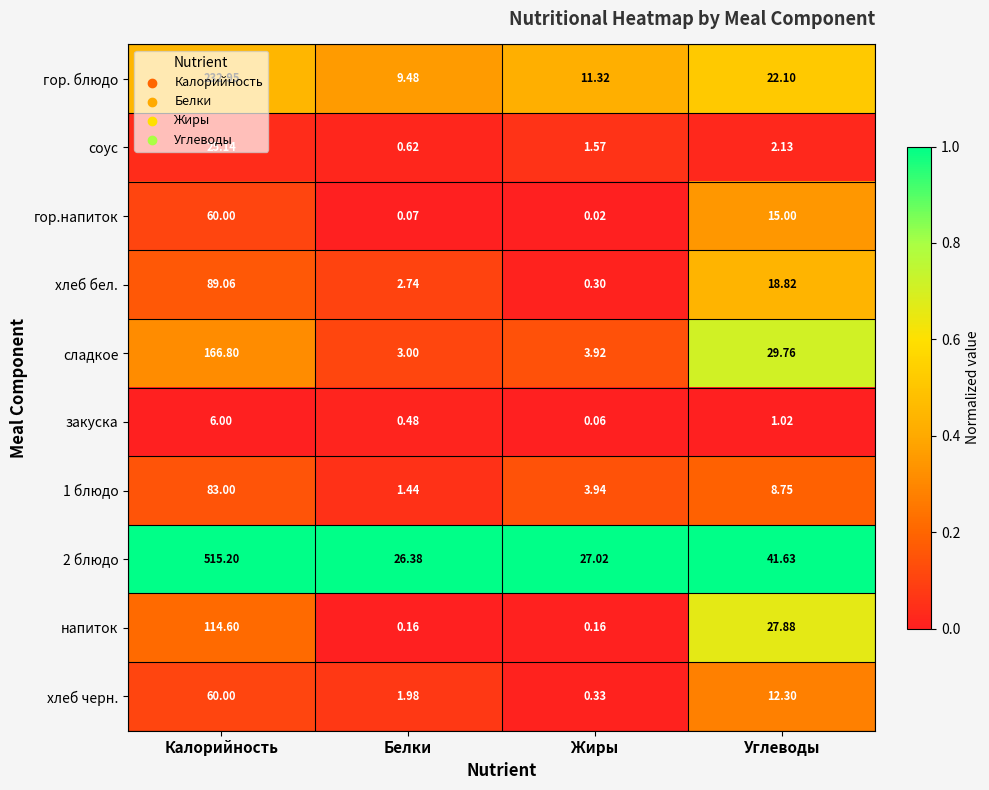

Where is хлеб бел. nearest to the value 44?

Углеводы